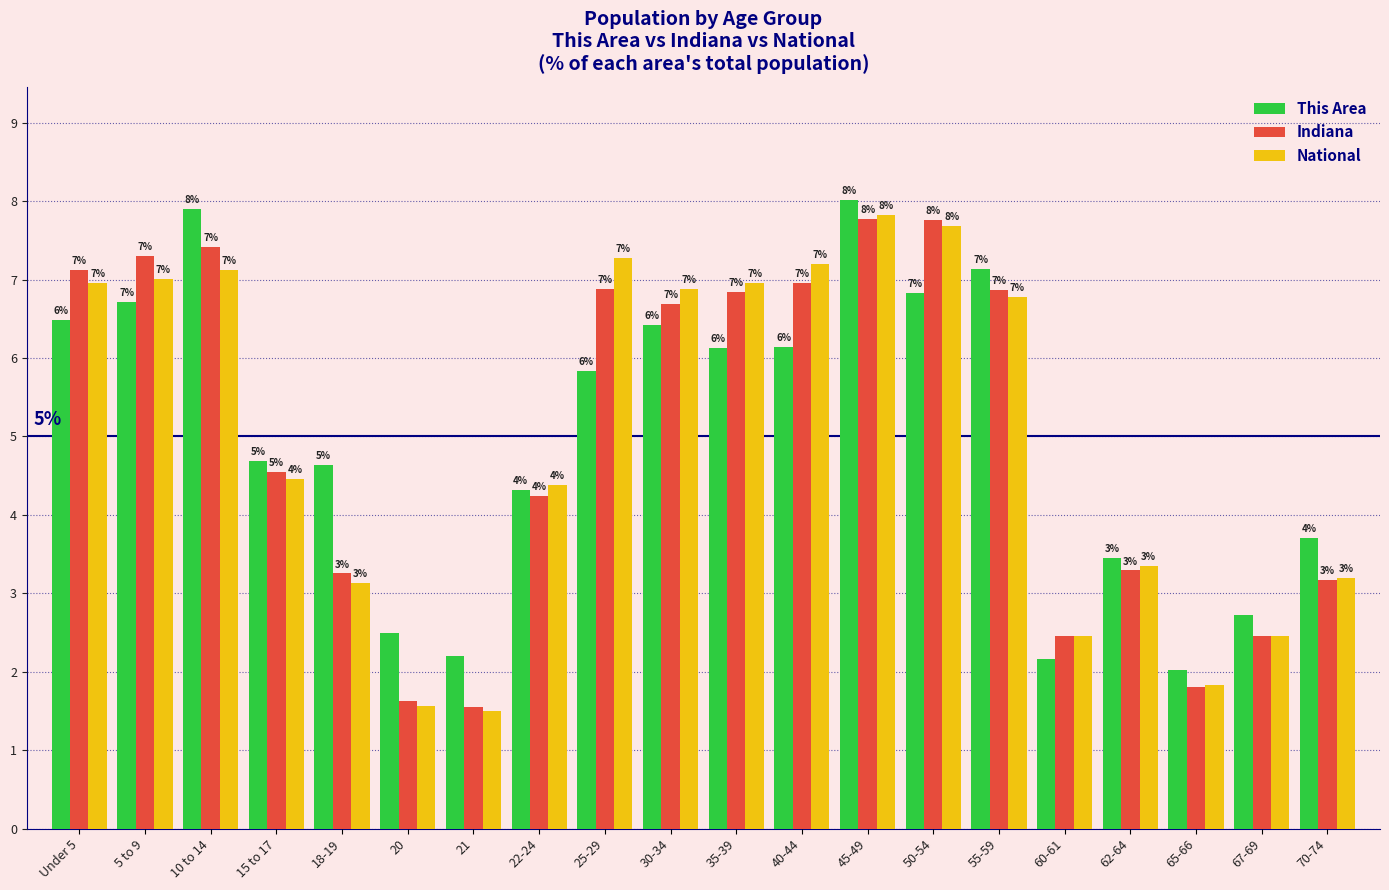

How many distinct data groups are displayed?

3